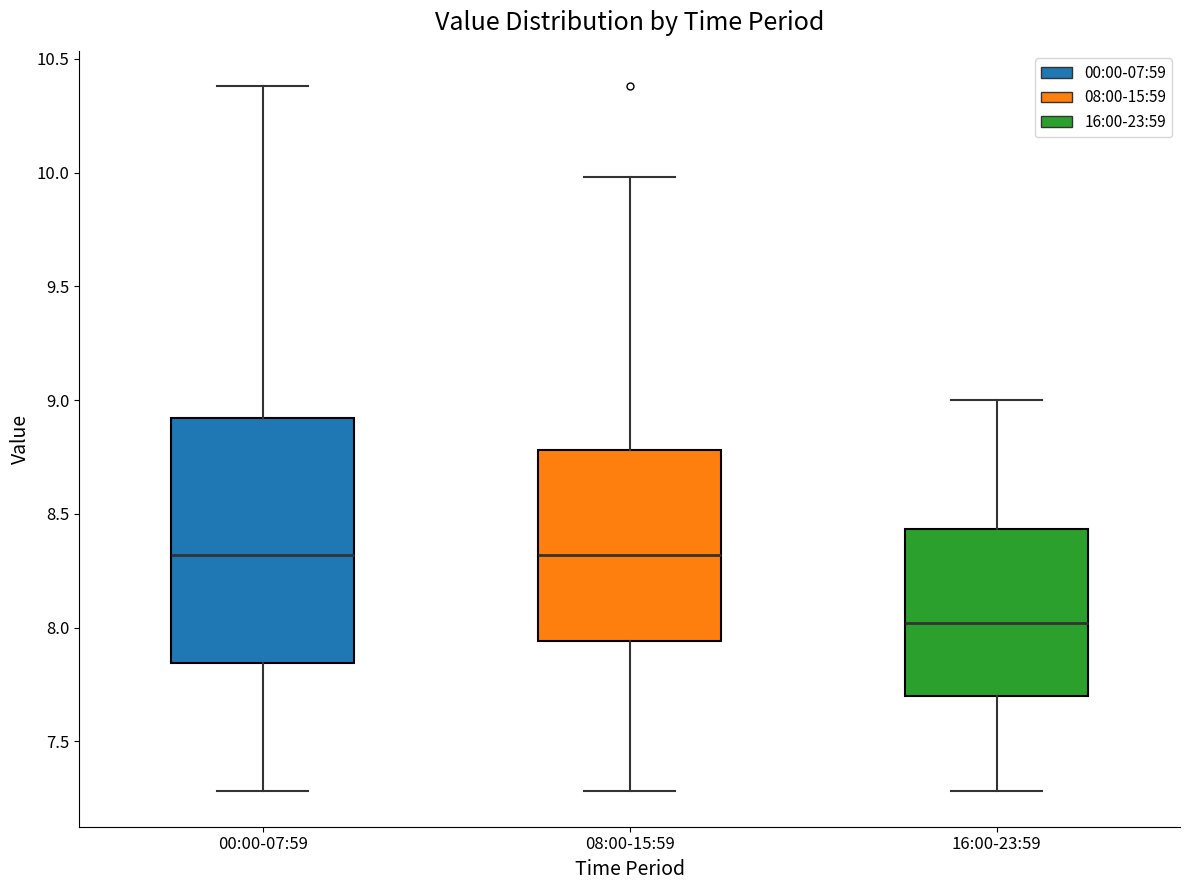

Where does the lower whisker of the box for 16:00-23:59 end on the y-axis? The values are not printed on the chart, so give them approximately, as read against the axis.

7.30